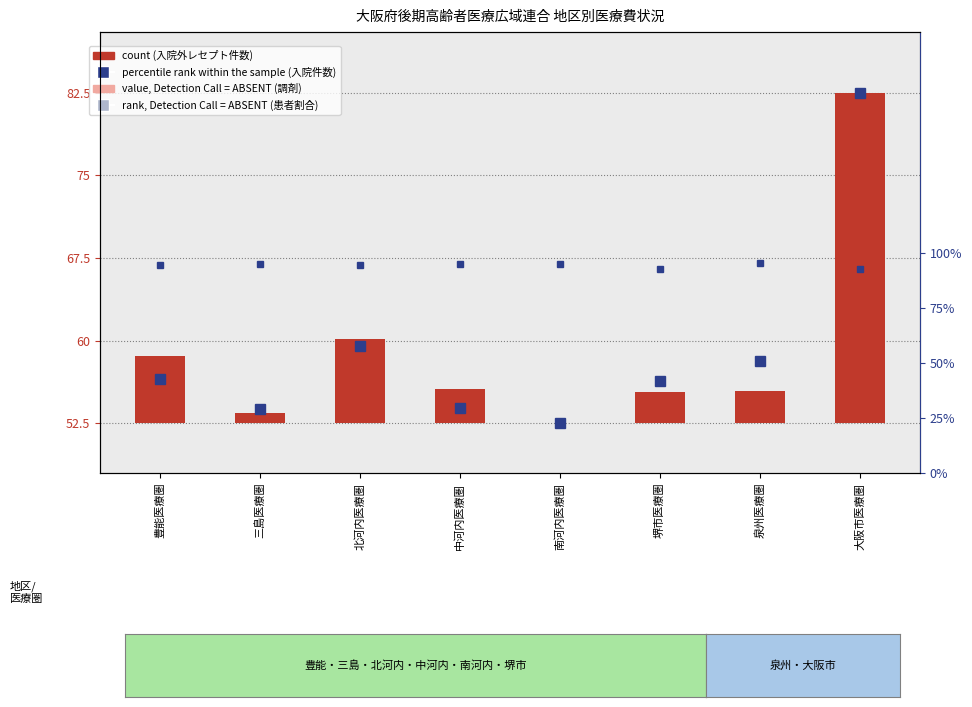

What position from the left is 南河内医療圏?

5